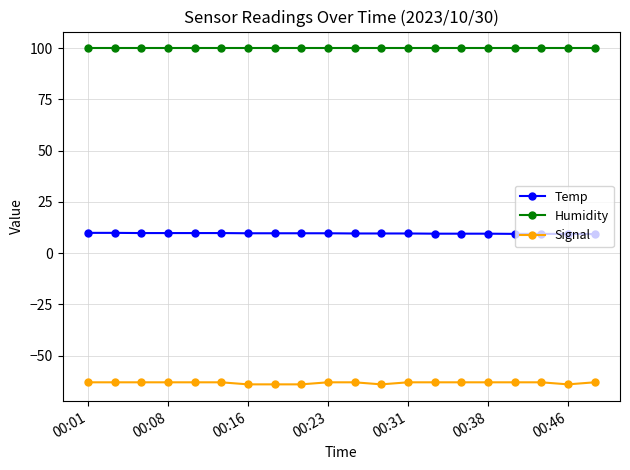

Rank the series by their average value, from highest to lowest.

Humidity, Temp, Signal